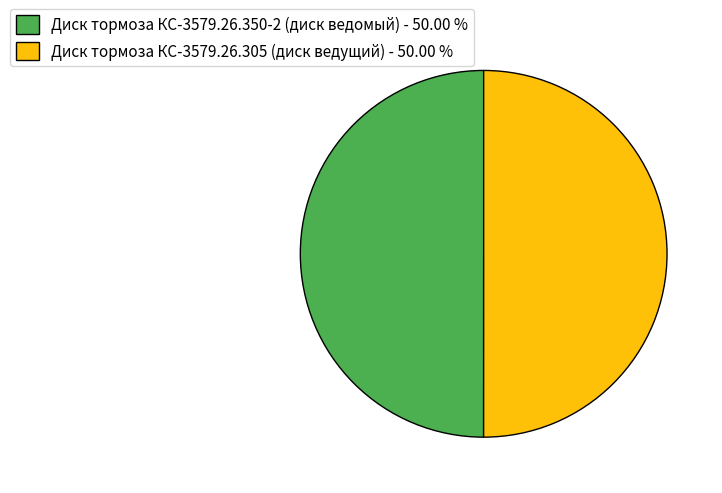

Is the sum of Диск тормоза КС-3579.26.350-2 (диск ведомый) - 50.00 % and Диск тормоза КС-3579.26.305 (диск ведущий) - 50.00 % greater than half?

Yes